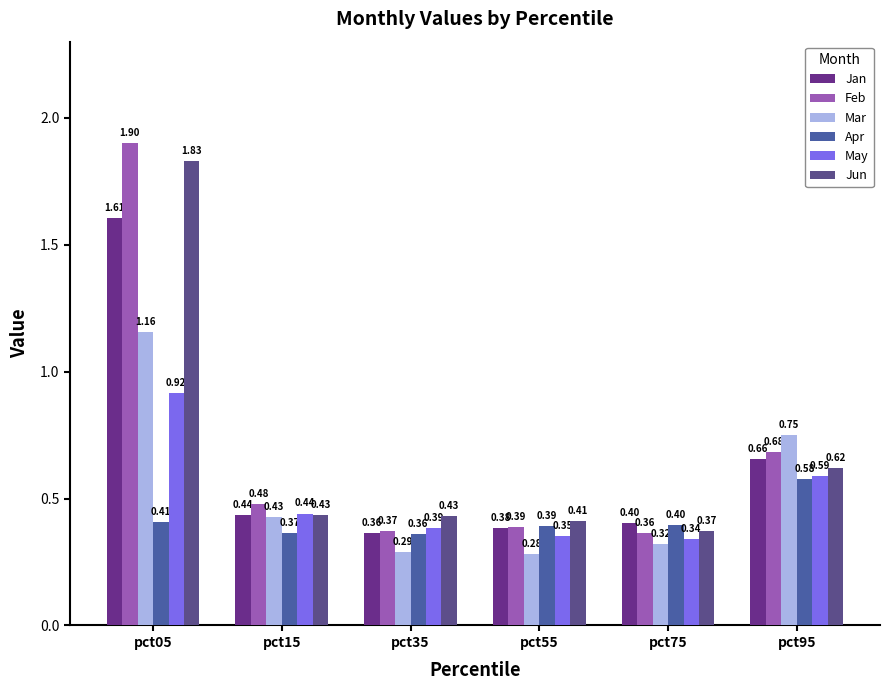

What is the lowest value of the Jun series?

0.4